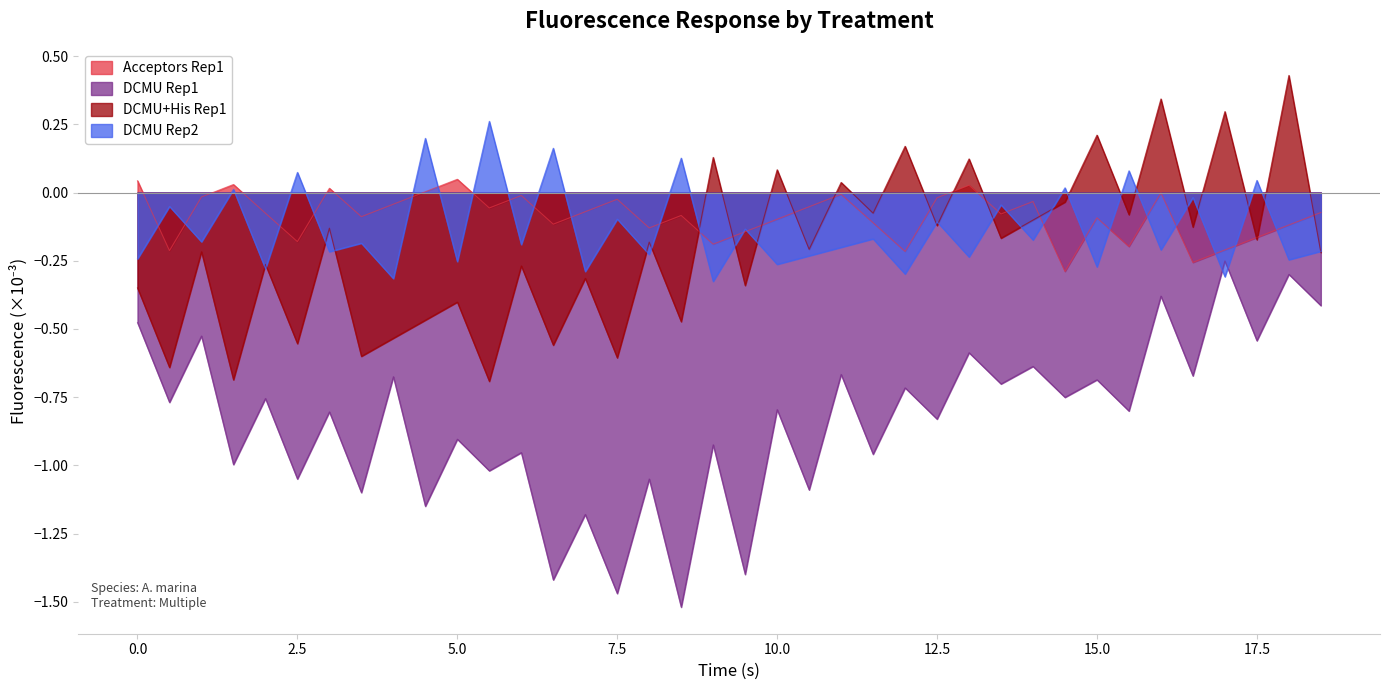

How many data points in DCMU_His_R1 are above 0?

9